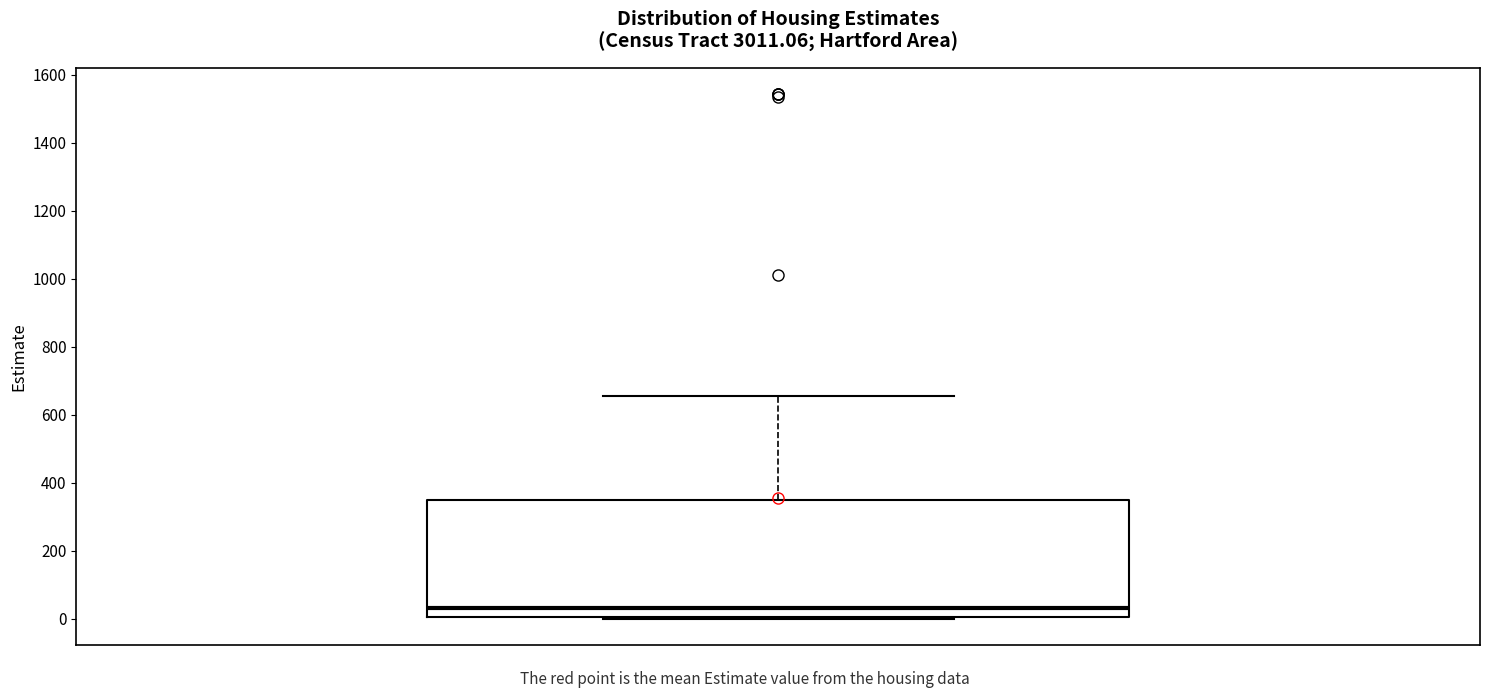

Transcribe this box plot: give where the median line is, the range the box spans, and where the two whiskers end, as read against the y-axis. The values are not printed on the chart, so give them approximately, as read against the axis.

median 40, box 0 to 360, whiskers 0 (just below the box's lower edge) to 660